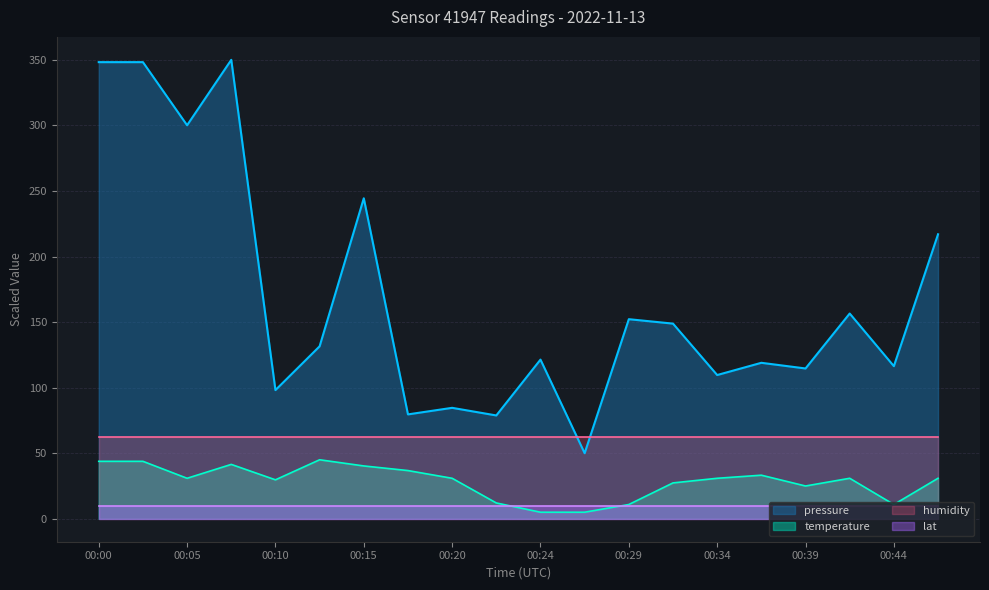

Where is the first local minimum for pressure?

00:05